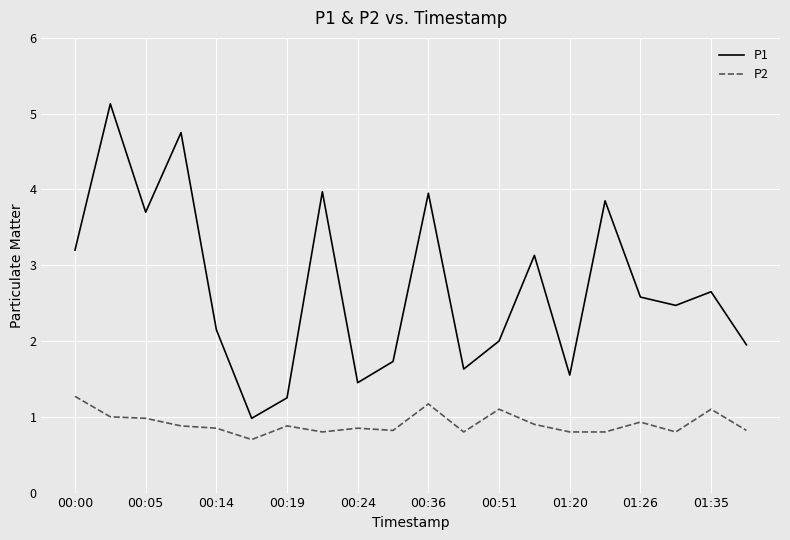

How many series are shown in this chart?

2